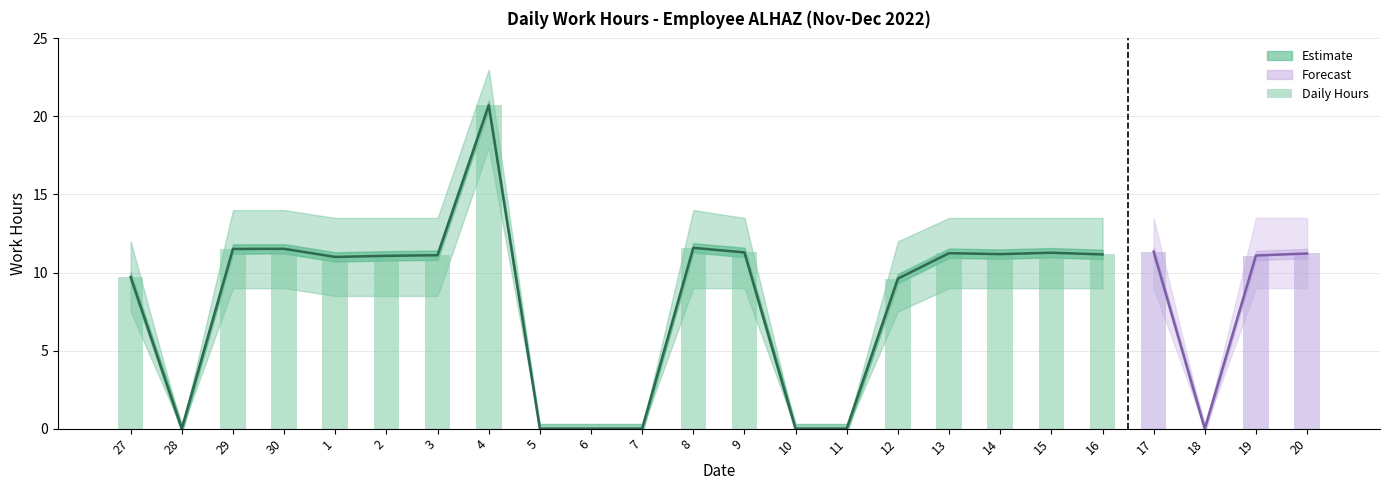

The value at 28 is 0.0. True or false?

True